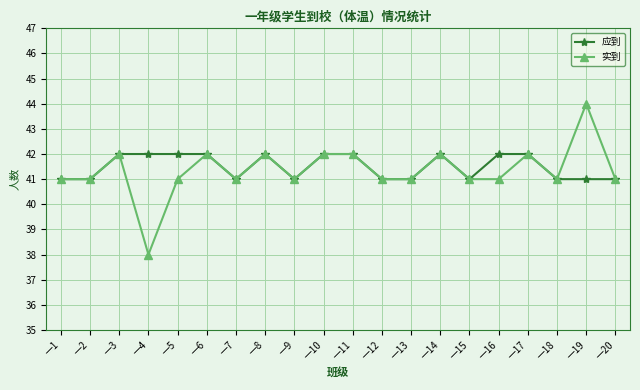

Is the value of 应到 at 一10 greater than the value of 实到 at 一1?

Yes